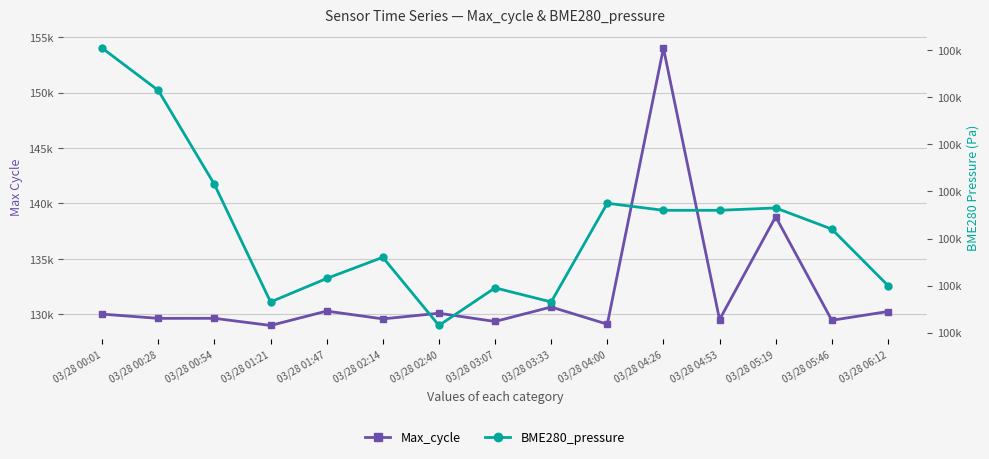

What is the value of the BME280_pressure point at the 2nd from the left?

100463